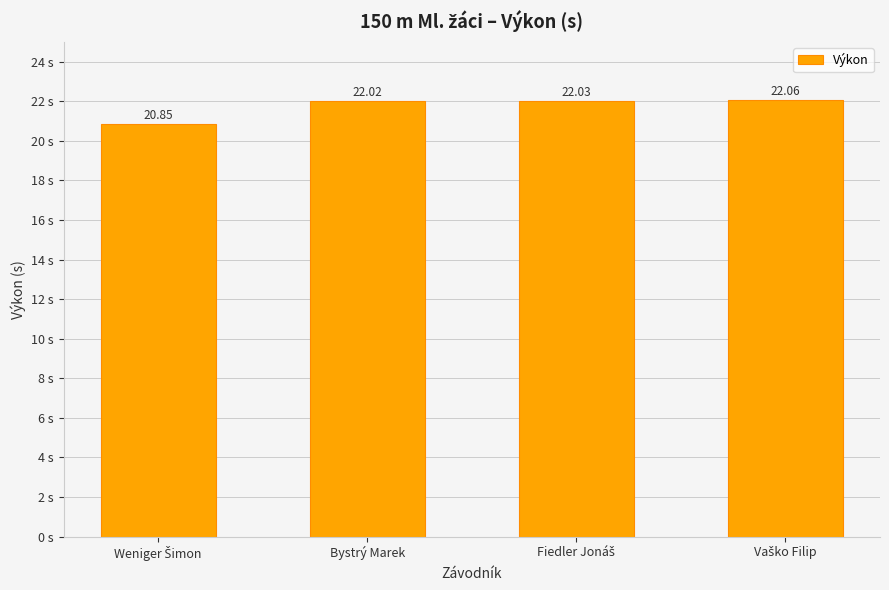

What is the sum of all values?

87.0